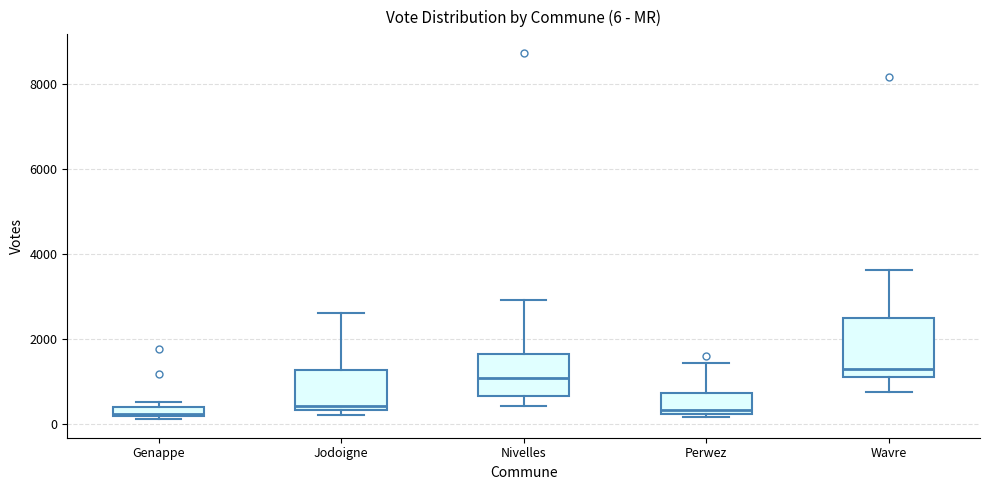

Which box has the highest median line?

Wavre